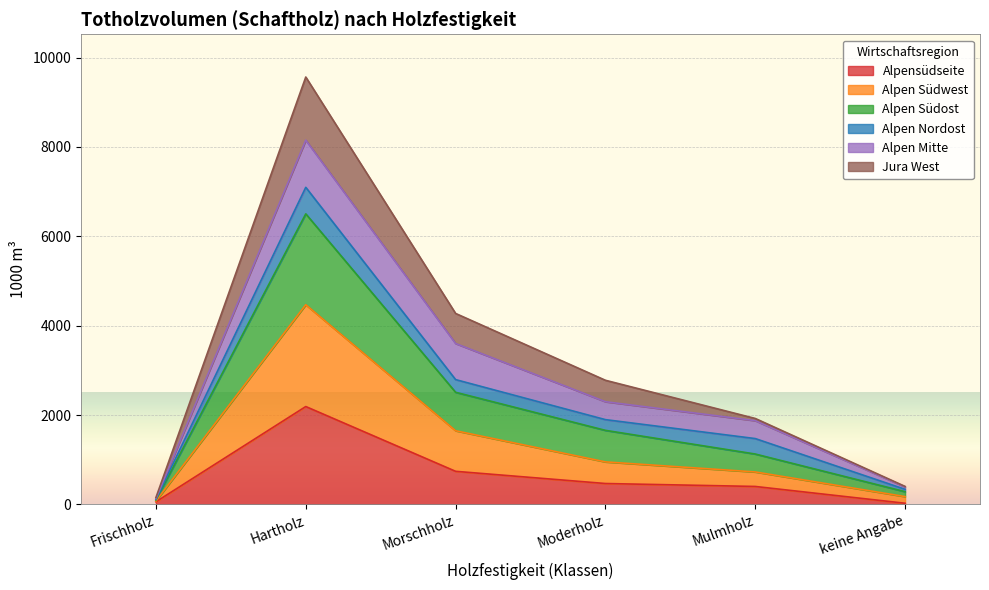

What is the label of the 6th point from the right?

Frischholz